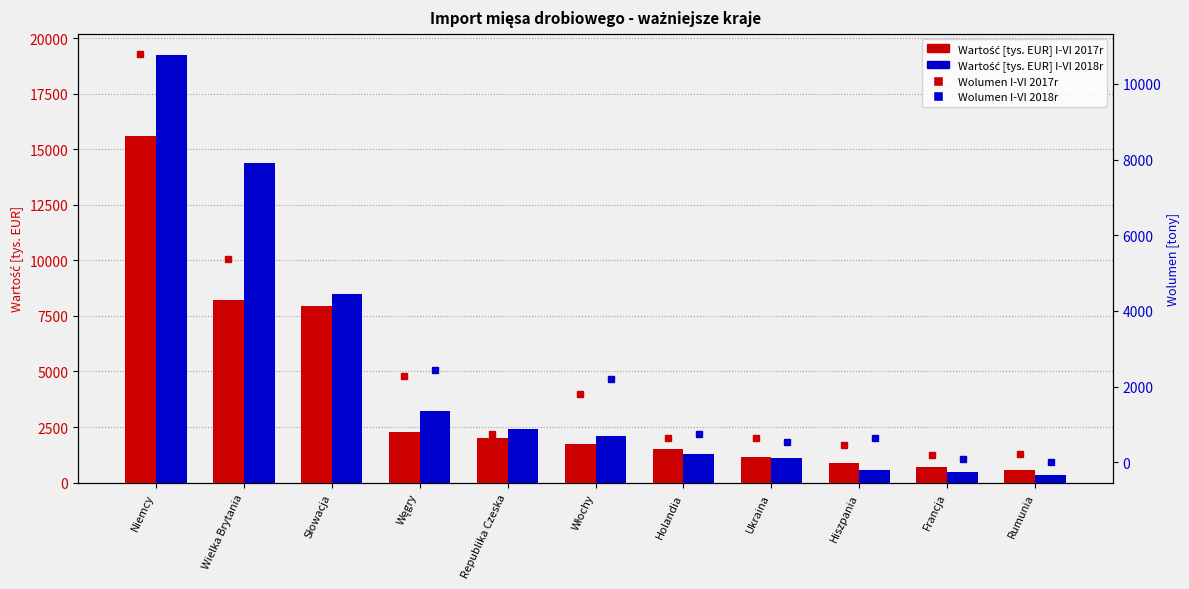

What is the difference between the second highest and second lowest values in the Wolumen I-VI 2017r series?

5150.8